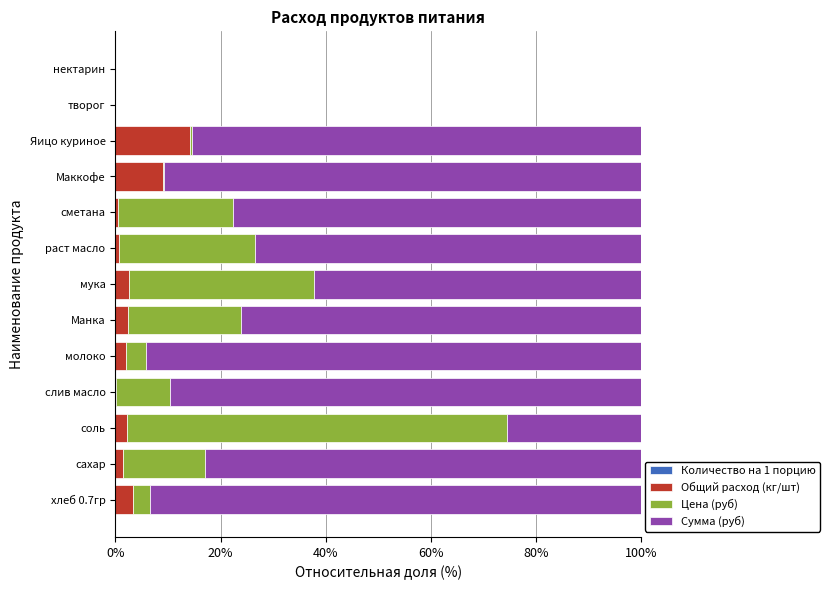

How many series are shown in this chart?

4